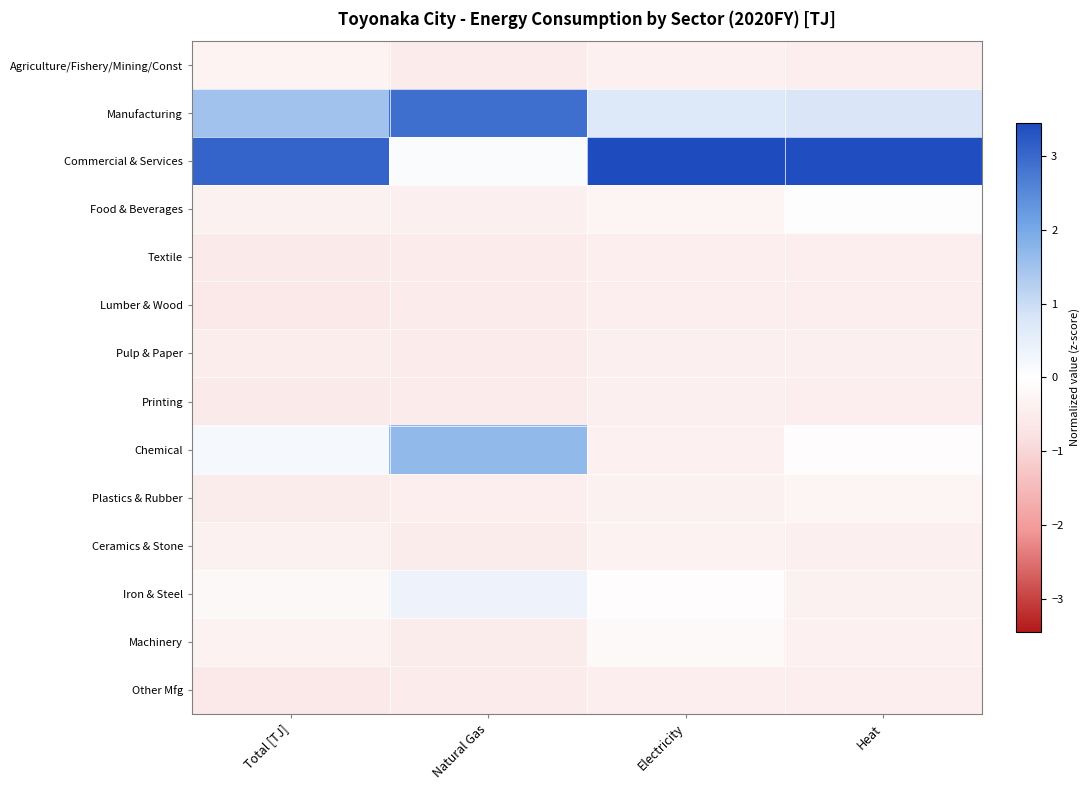

What is the spread (max minus min) of values at Natural Gas?

3.4